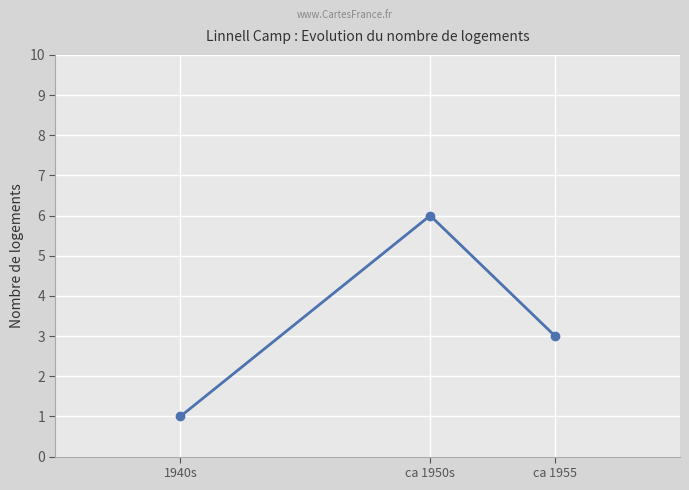

What is the greatest value displayed?

6